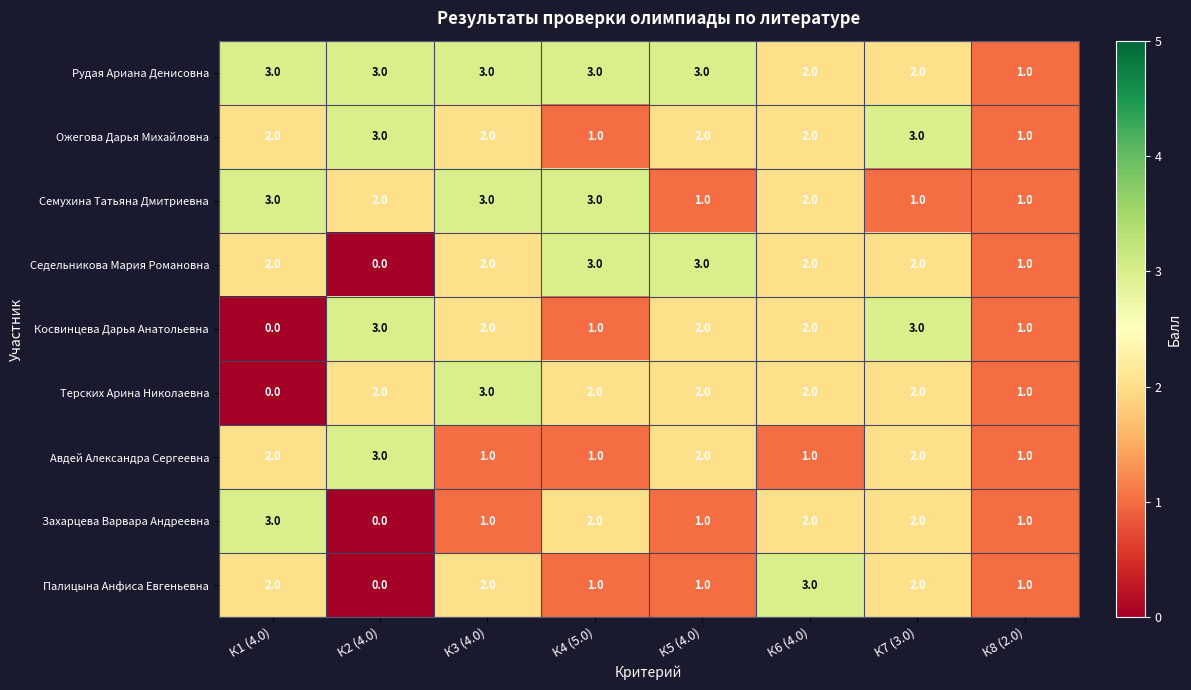

What is the sum of all Захарцева Варвара Андреевна values?

12